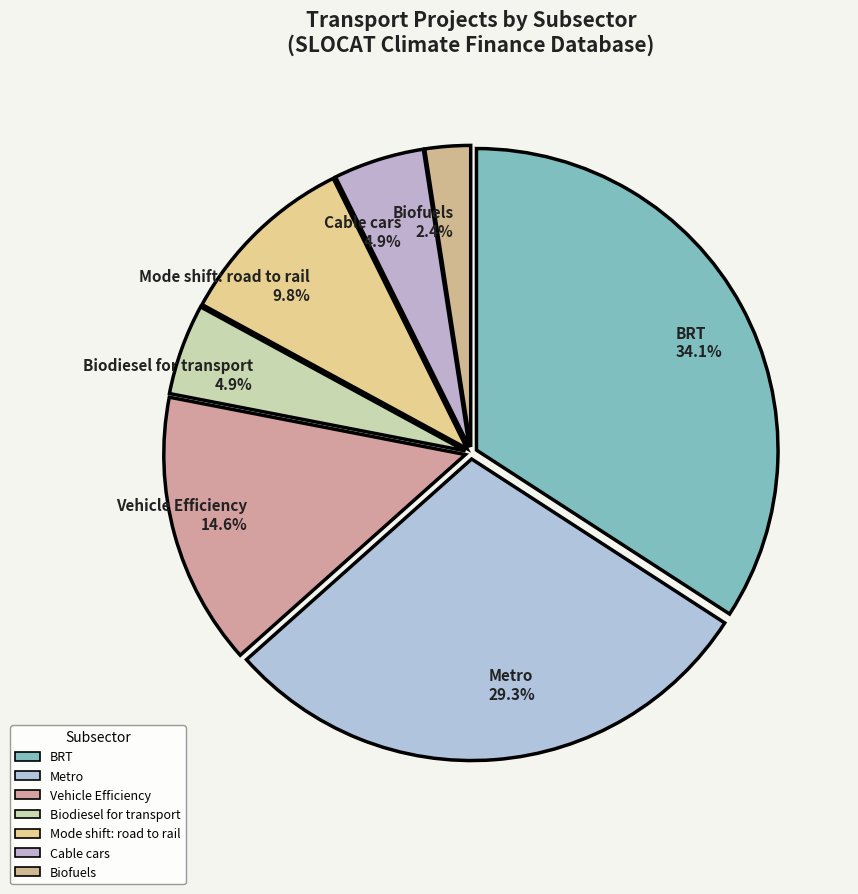

To the nearest percent, what is the combined percentage of Metro and Mode shift: road to rail?

39%